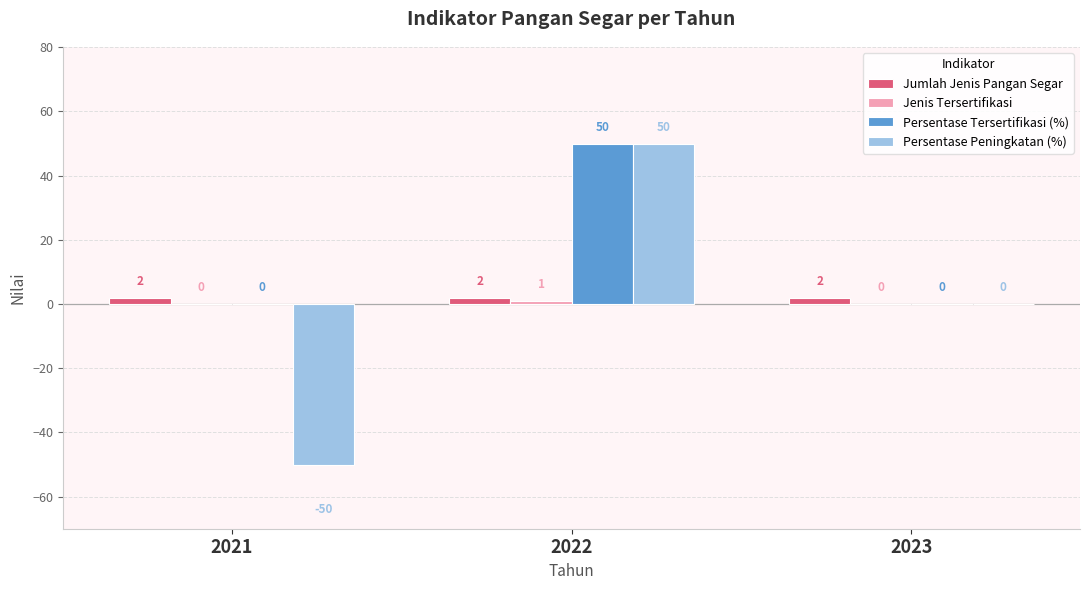

At which category is the sum across all series the highest?

2022